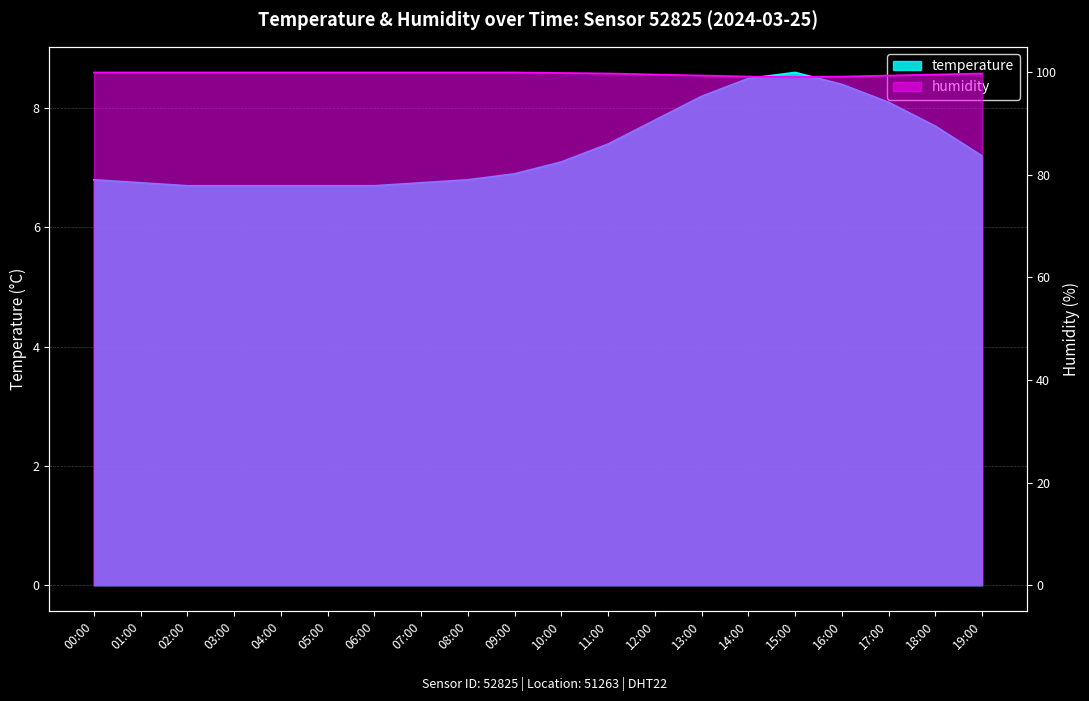

In humidity, how many points are lower than both neighbors (excluding endpoints)?

1